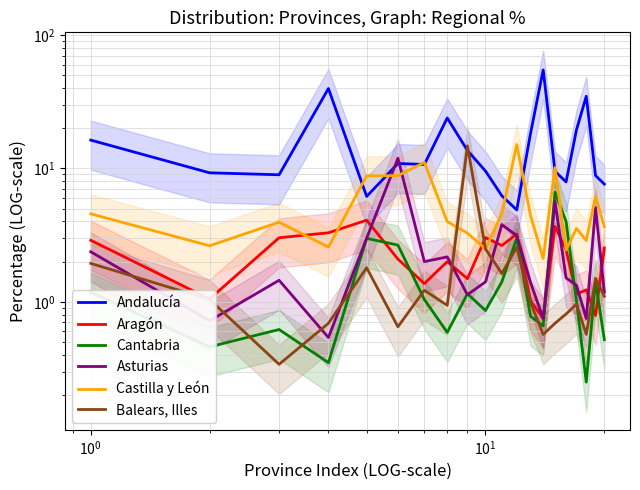

What is the lowest value of the Balears, Illes series?

0.3